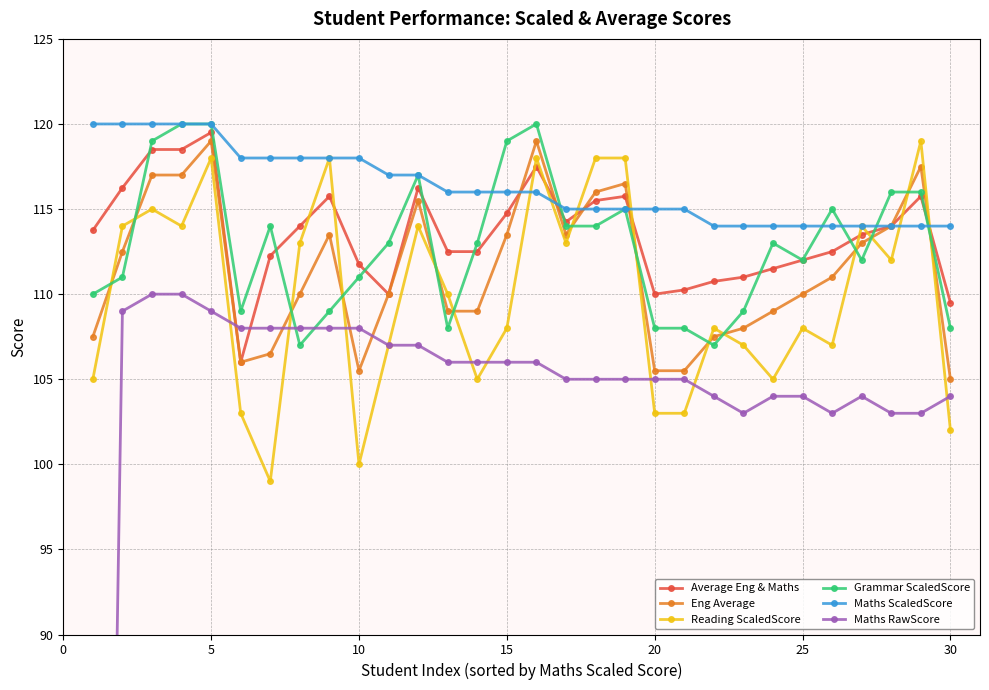

How many lines are shown in the chart?

6